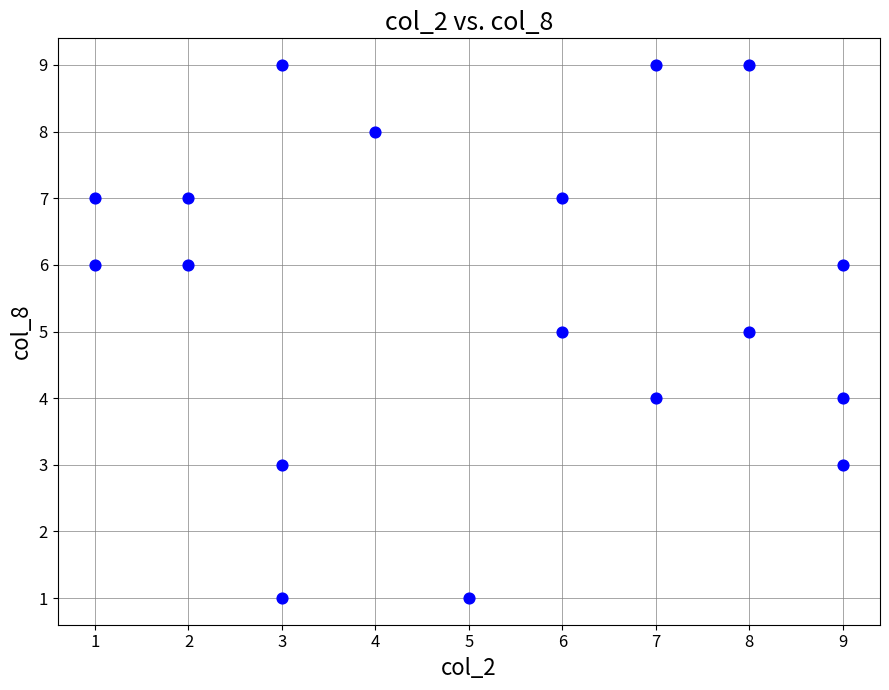

What is the range of Y values (max minus min)?

8